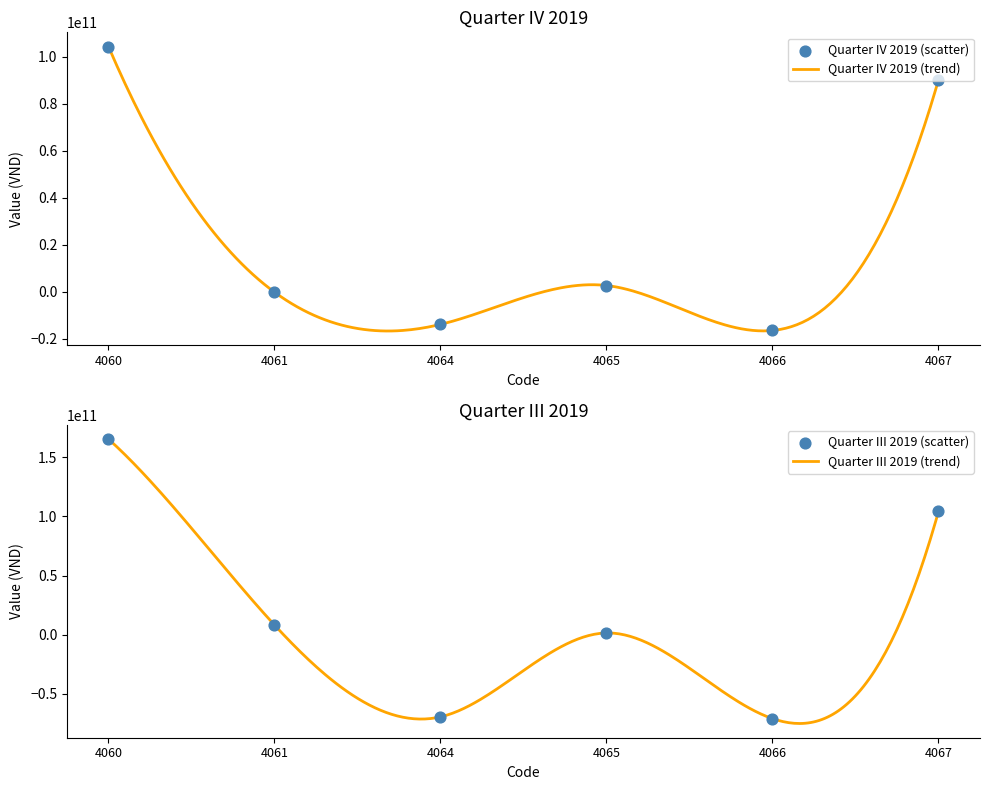

Which series has the largest total across all categories?

Quarter IV 2019